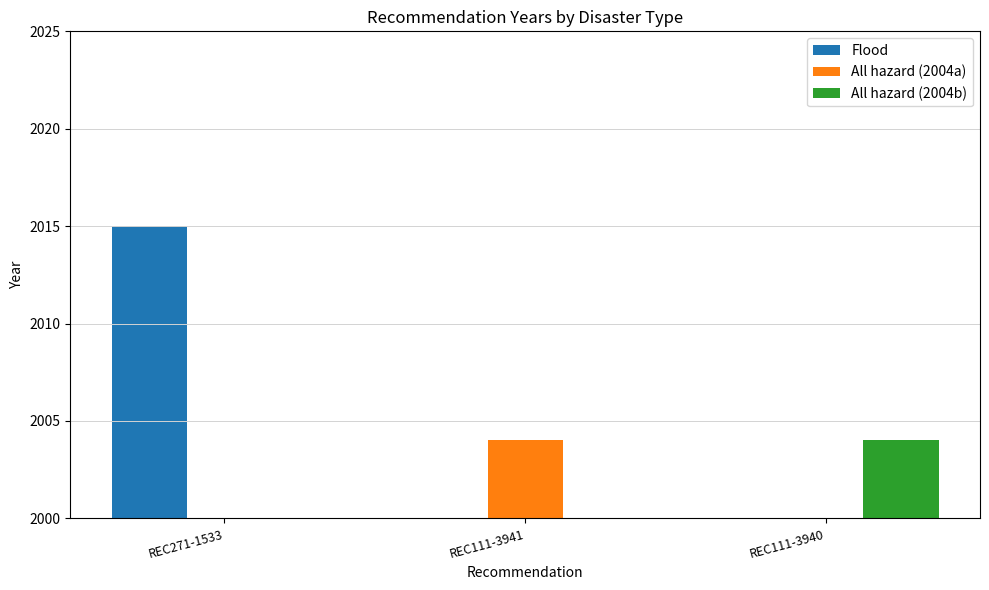

Is it true that All hazard (2004b) equals 0 at REC111-3941?

True